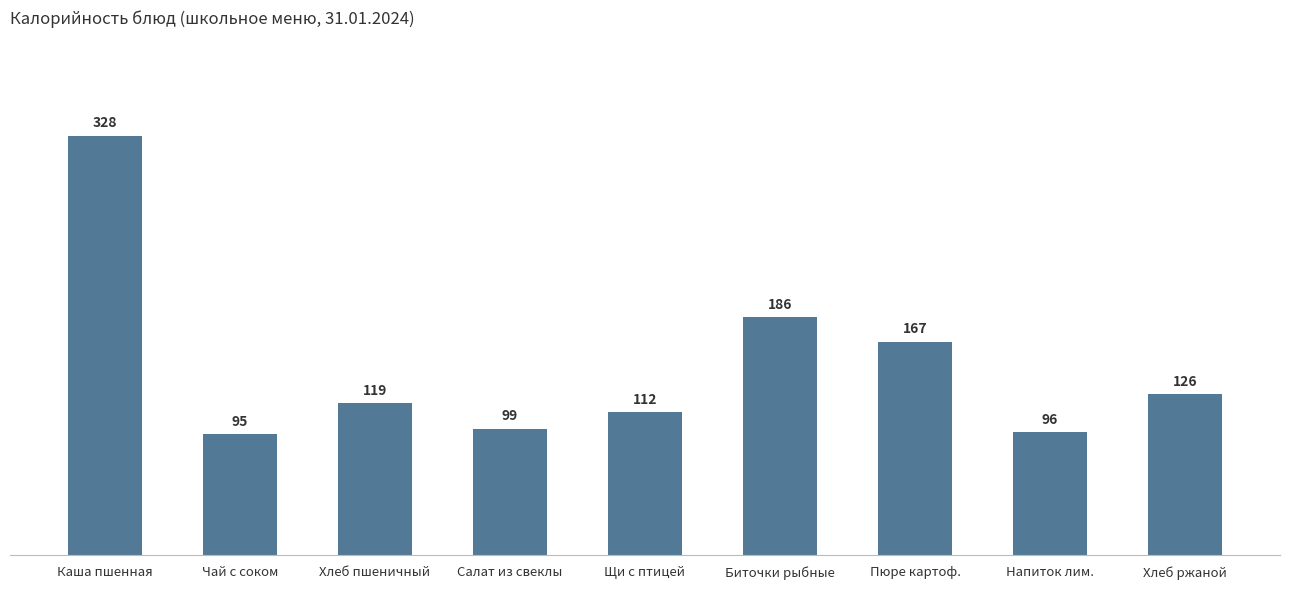

Which category has the lowest value across all series?

Чай с соком